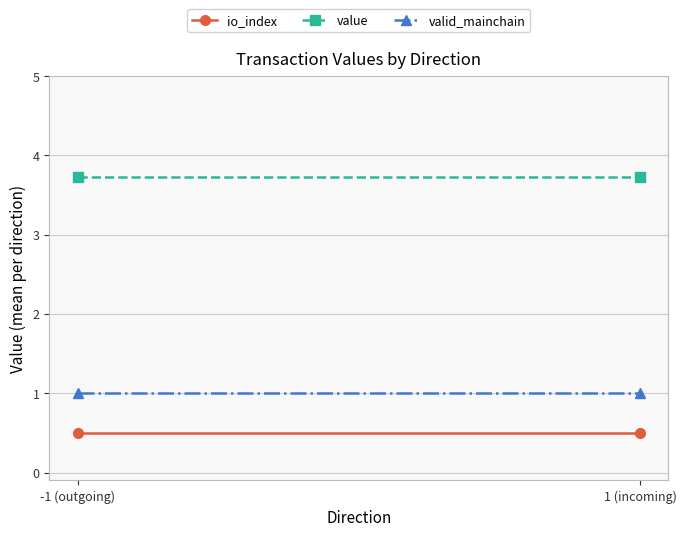

What is the average value of the value series?

3.7